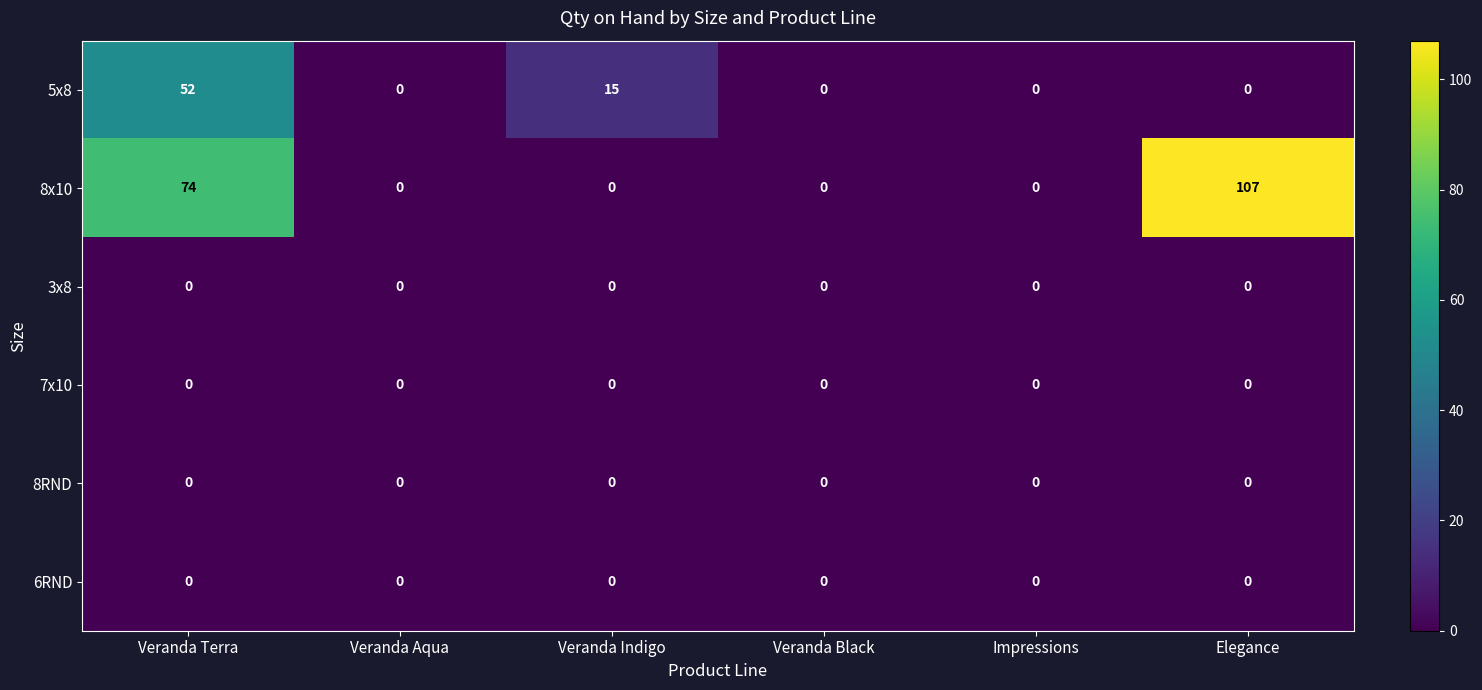

What is the difference between the maximum and minimum values in the 5x8 series?

52